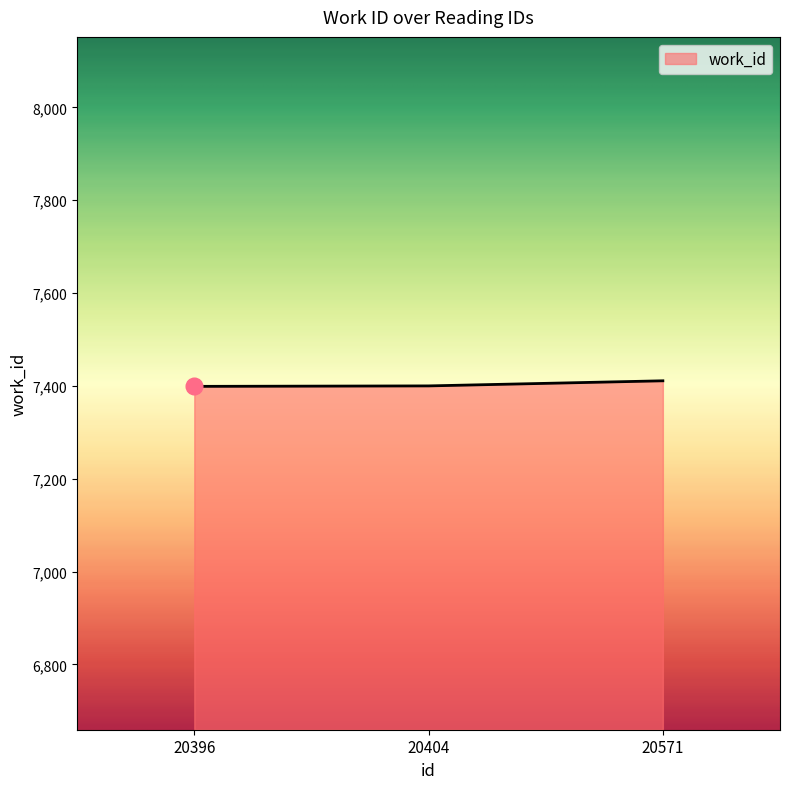

The value at 20571 is 7411. True or false?

True